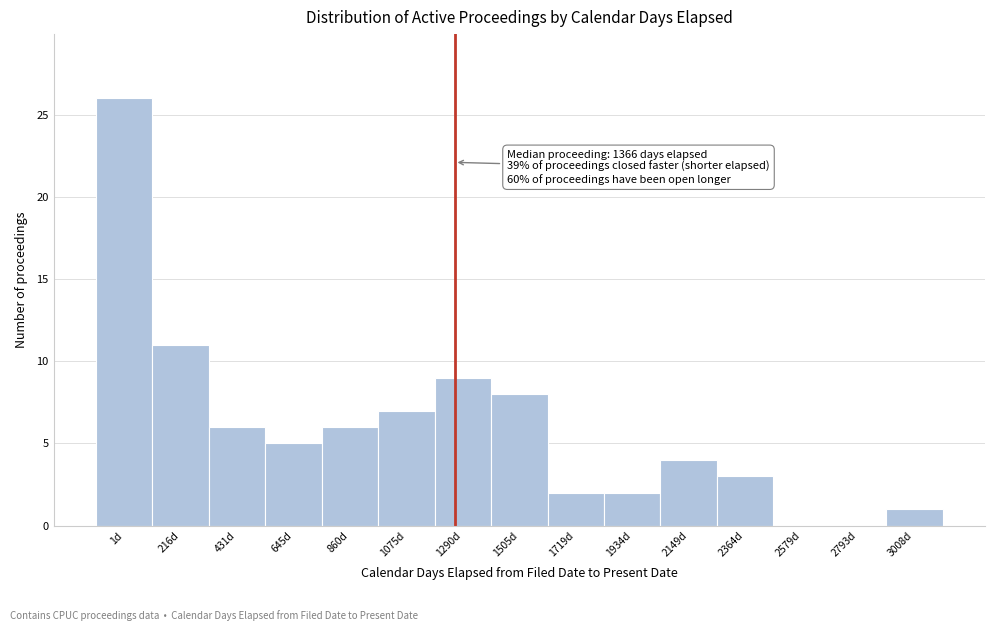

Reading left to right, what are all the values shown in this chart?

1d=26	216d=11	431d=6	645d=5	860d=6	1075d=7	1290d=9	1505d=8	1719d=2	1934d=2	2149d=4	2364d=3	2579d=0	2793d=0	3008d=1